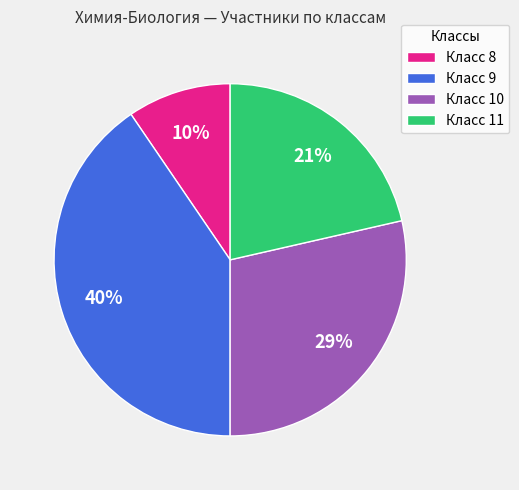

Which has a higher value, Класс 8 or Класс 9?

Класс 9